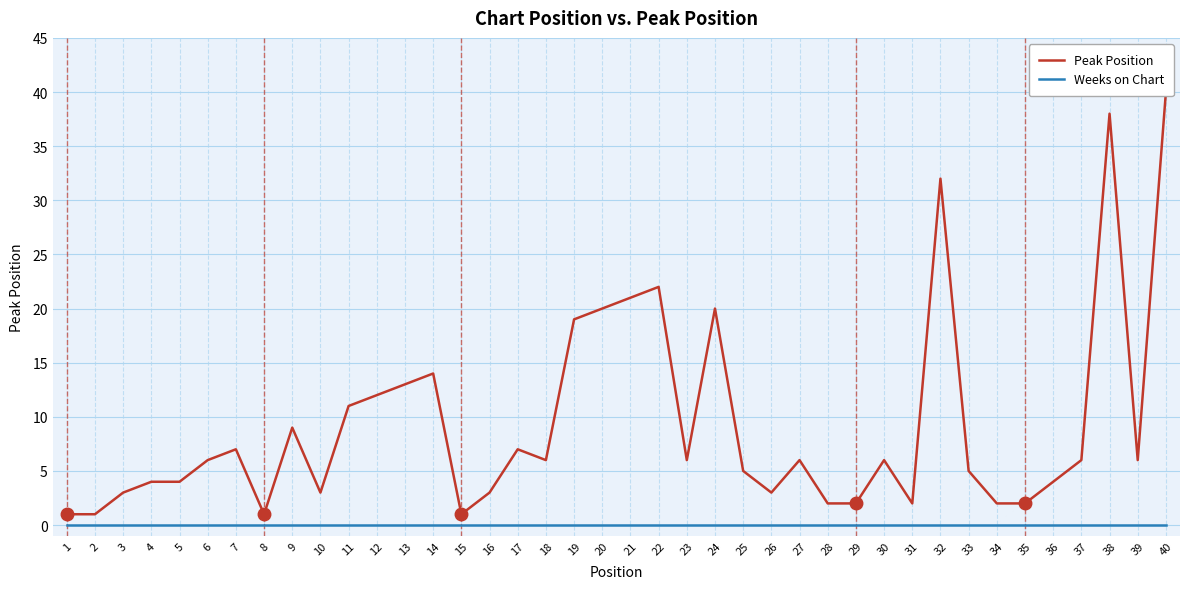

True or false: Peak Position has a value of 3 at 39.

False